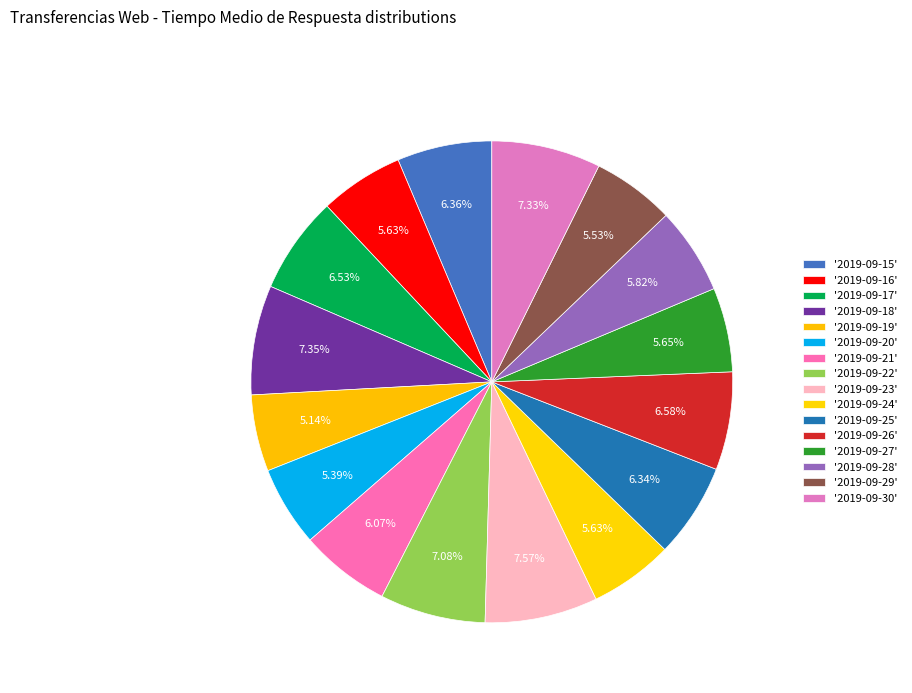

Which category has the biggest portion of the pie?

2019-09-23